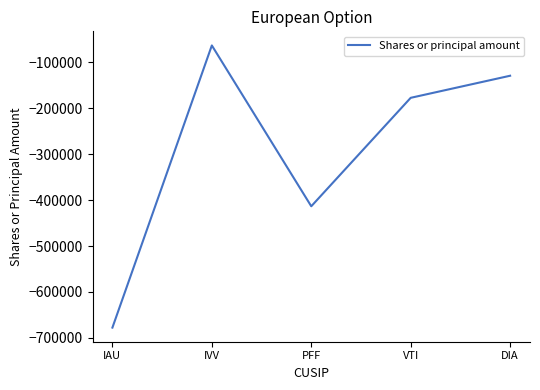

What is the maximum value shown in the chart?

-62898